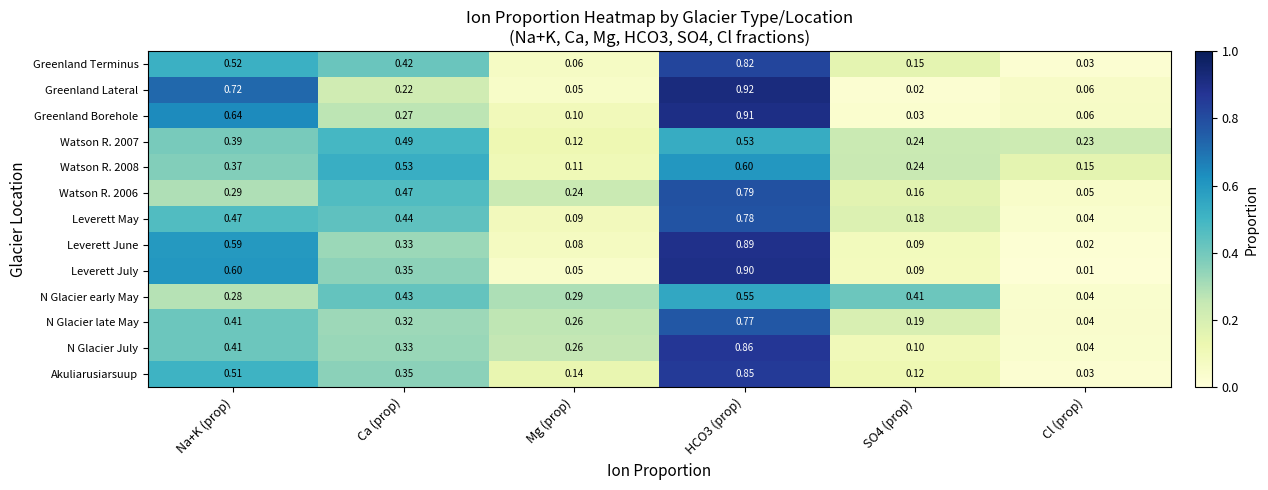

Which series has the largest range (max minus min)?

Greenland Lateral